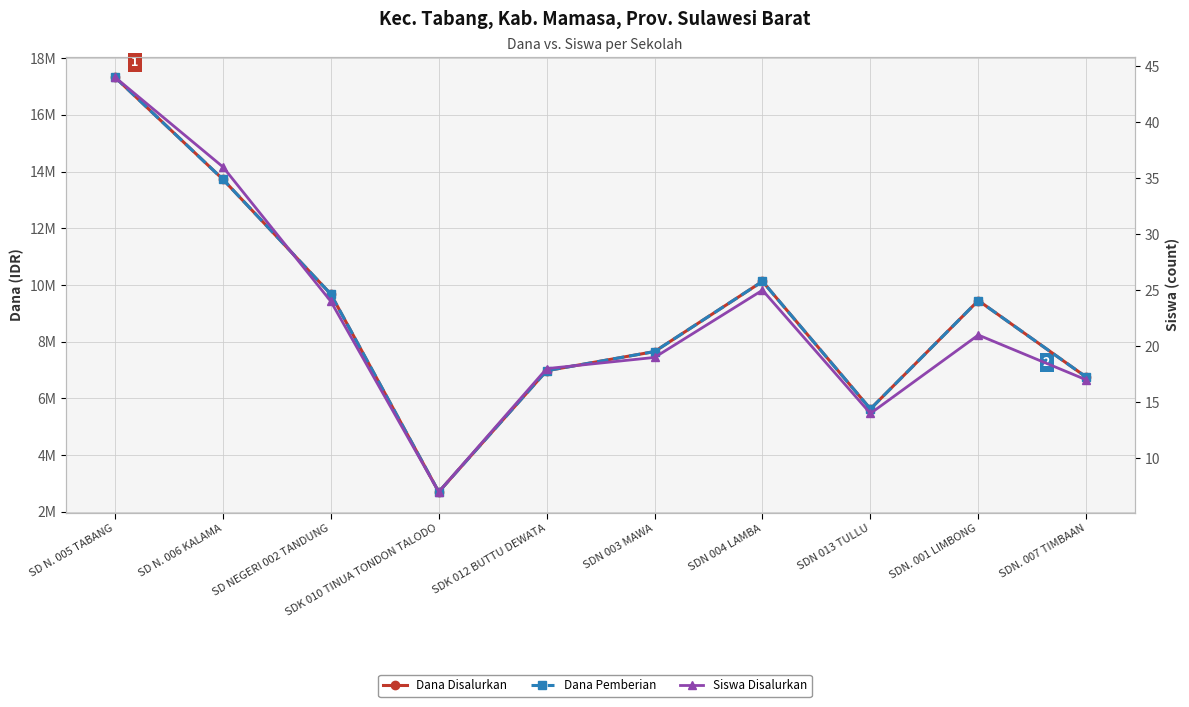

What is the minimum value shown in the chart?

7